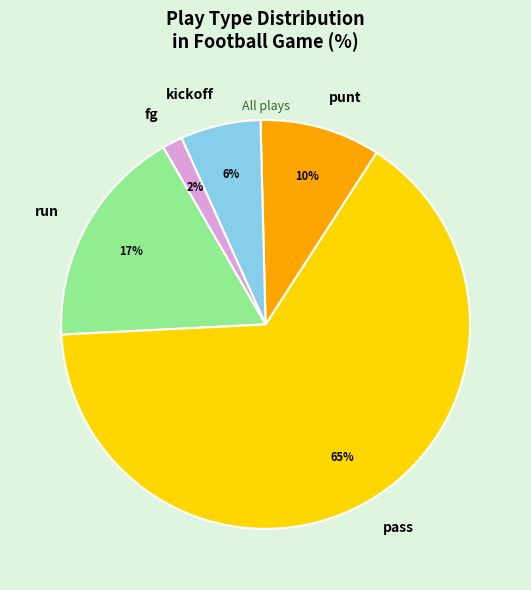

Does pass represent more than half of the total?

Yes